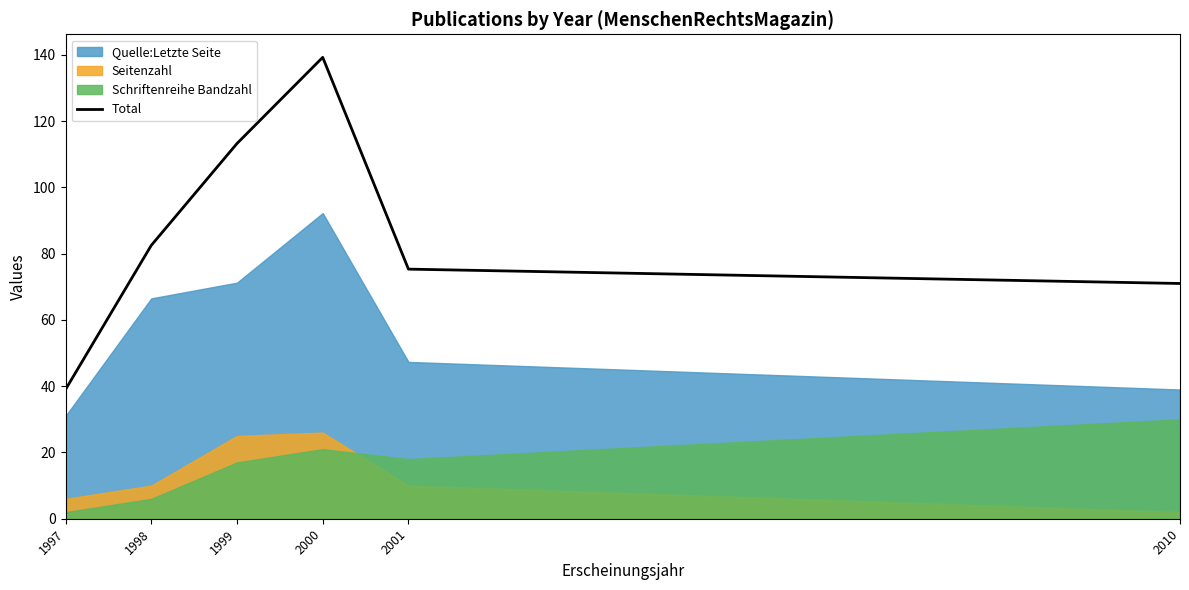

Between 1997 and 2001, which is larger?

2001